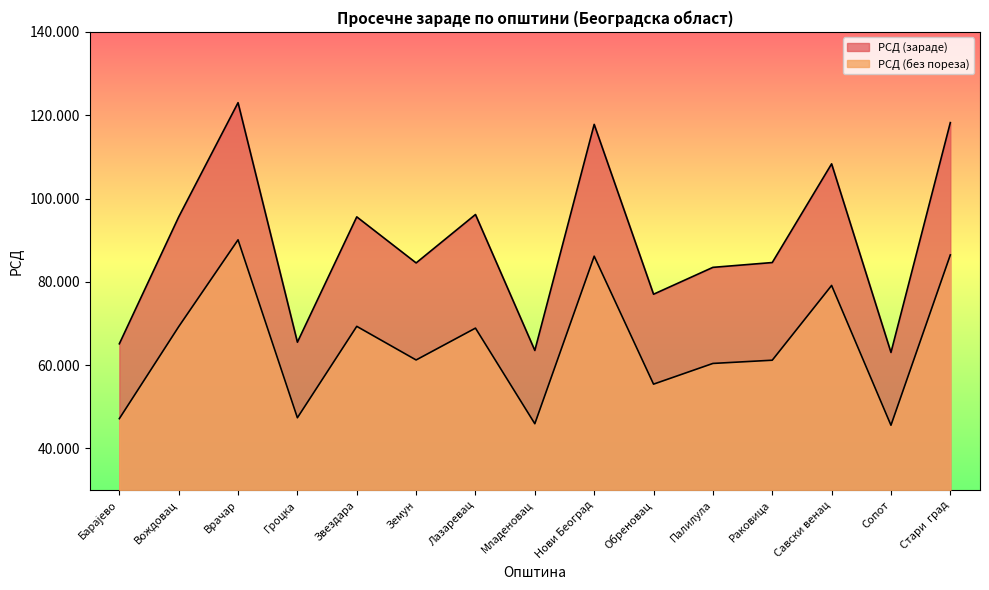

In РСД (зараде), how many points are higher than both neighbors (excluding endpoints)?

5